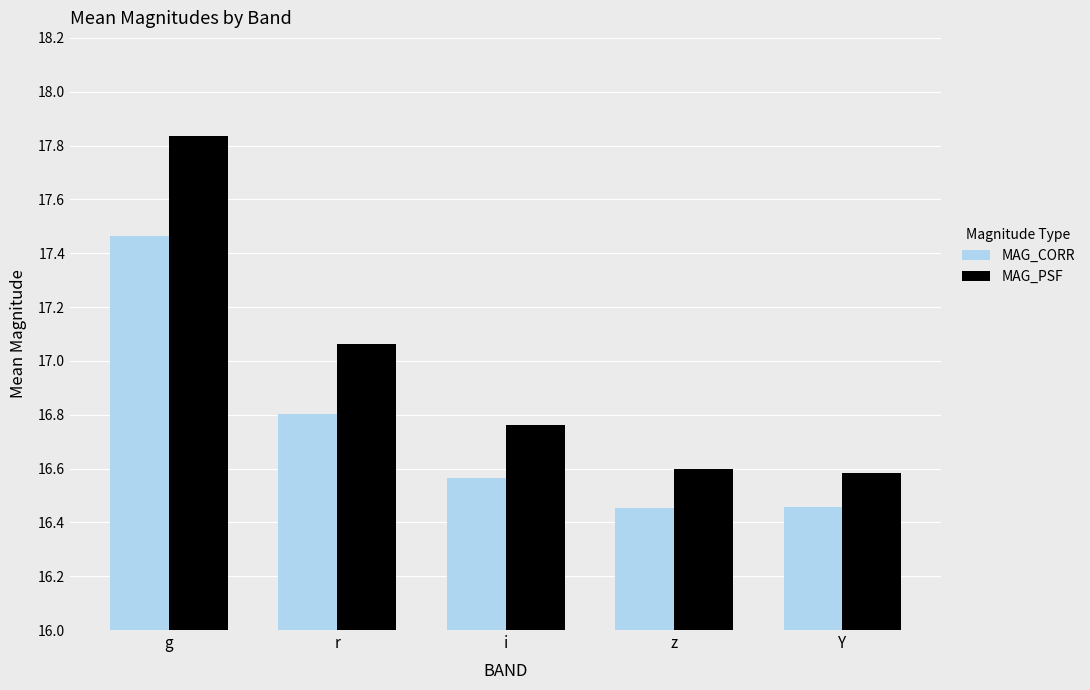

What is the average value of the MAG_CORR series?

16.7